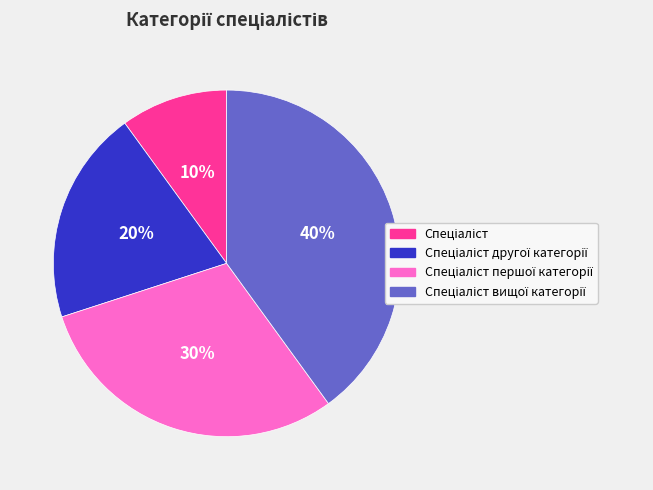

To the nearest percent, what is the average slice percentage?

25%